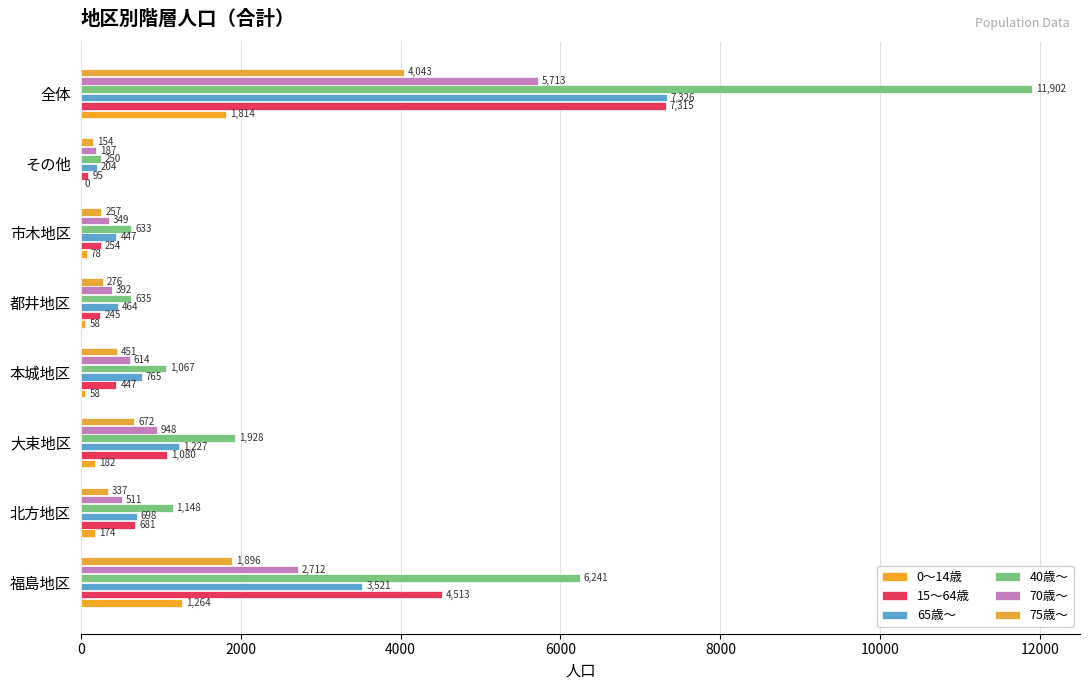

List the series in order of their peak value, lowest first.

0～14歳, 75歳～, 70歳～, 15～64歳, 65歳～, 40歳～